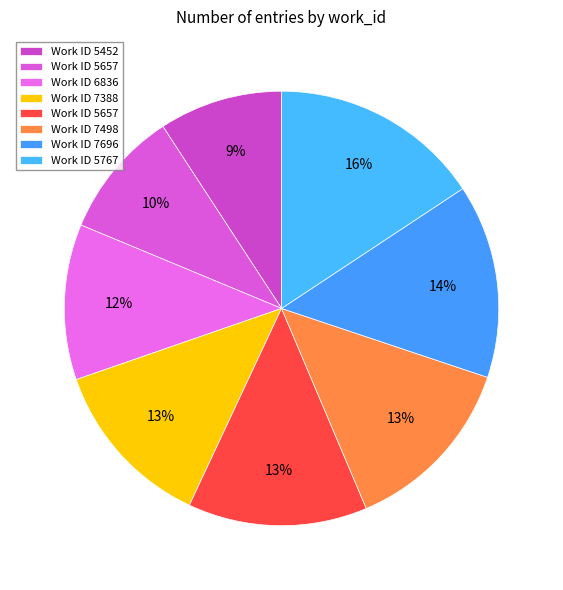

Rank the categories by value from lowest to highest.

5452, 5657, 6836, 7388, 5657, 7498, 7696, 5767